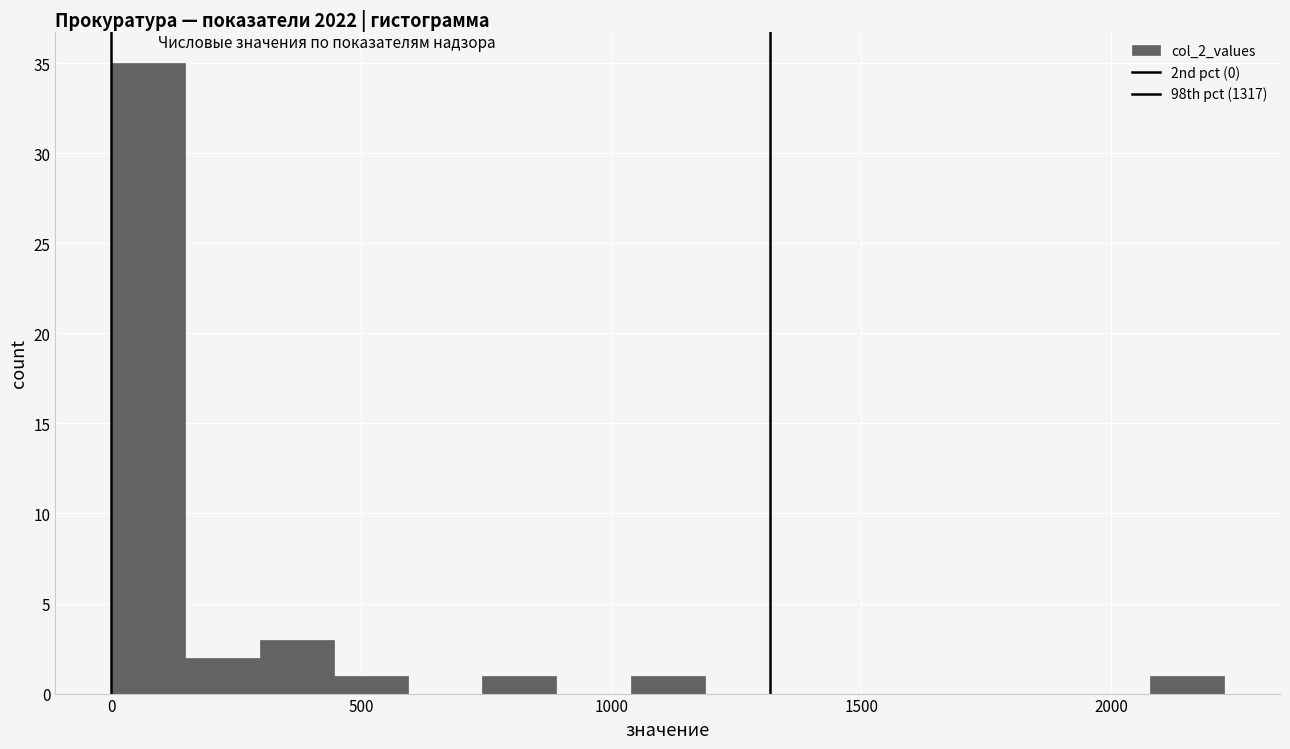

Around what value on the x-axis is the tallest bar? Give the approximate position of its centre, as read against the axis.

50